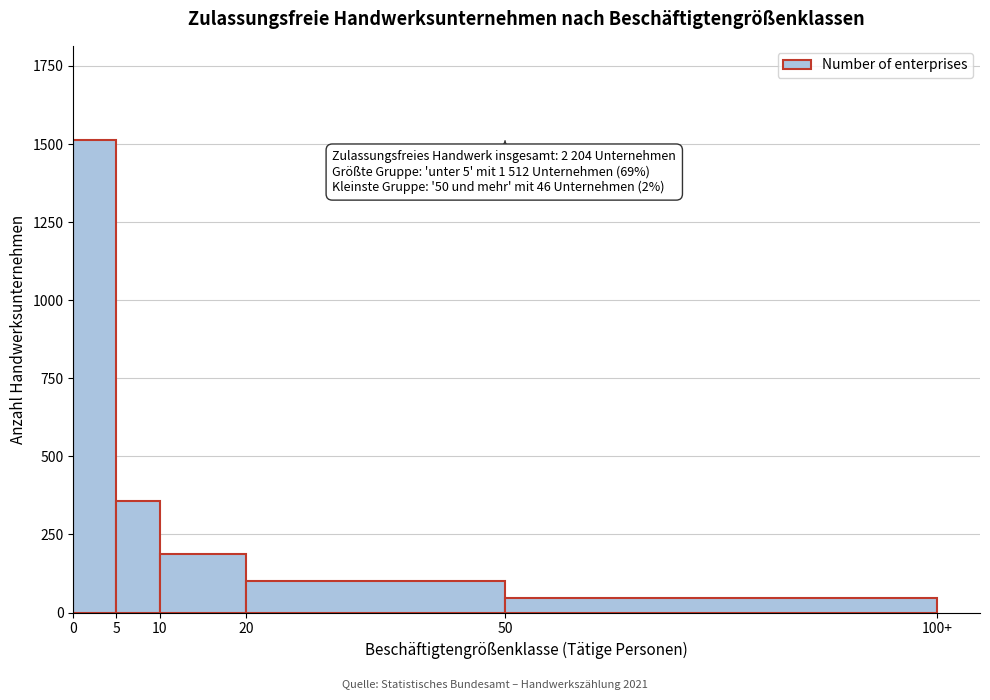

Reading right to left, list all the values displayed in this chart.

50=46	20=102	10=186	5=358	0=1512